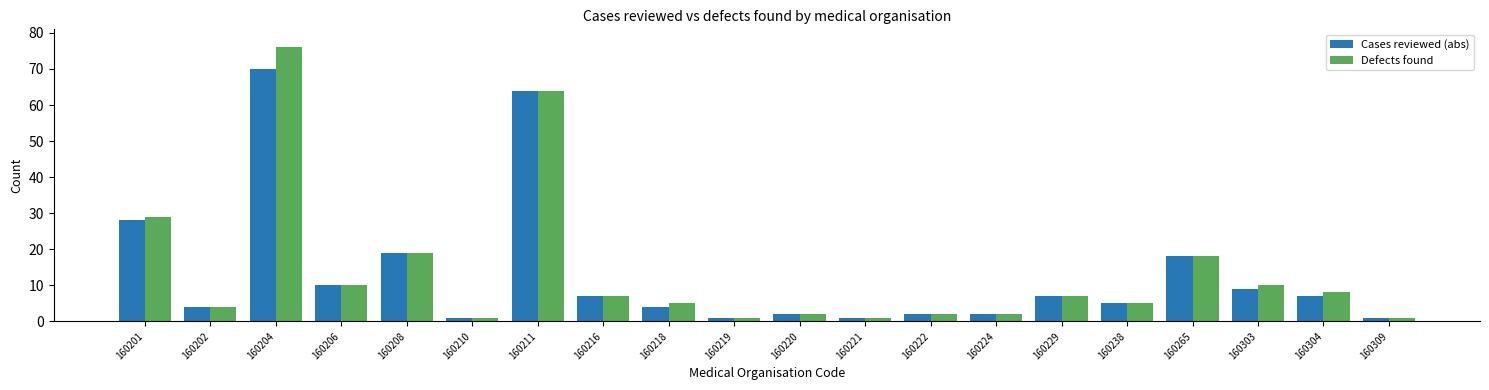

How many bars are there in each group?

2